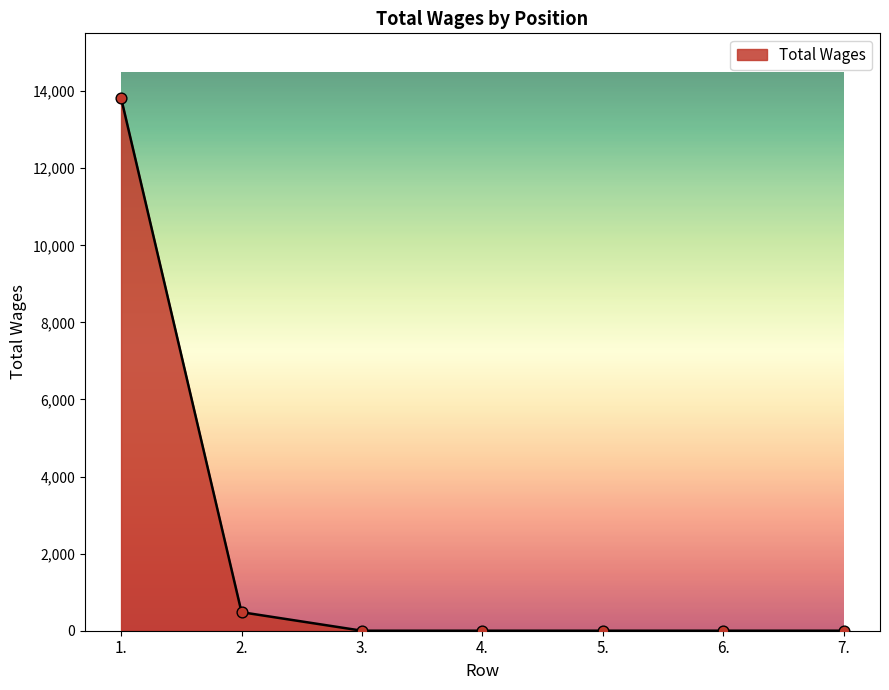

What is the change in value from 2. to 3.?

-481